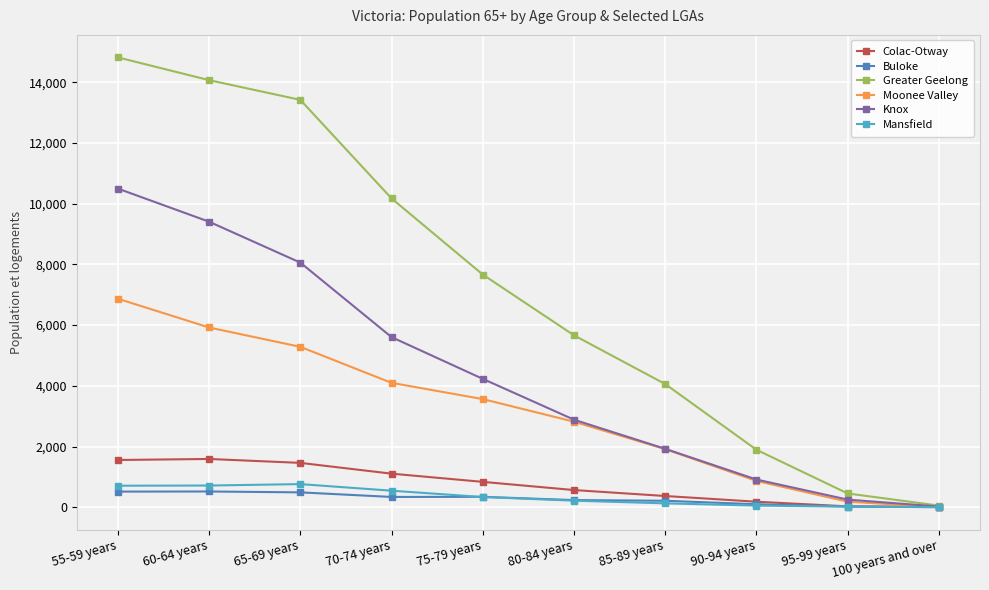

Which label corresponds to the largest value in the chart?

55-59 years